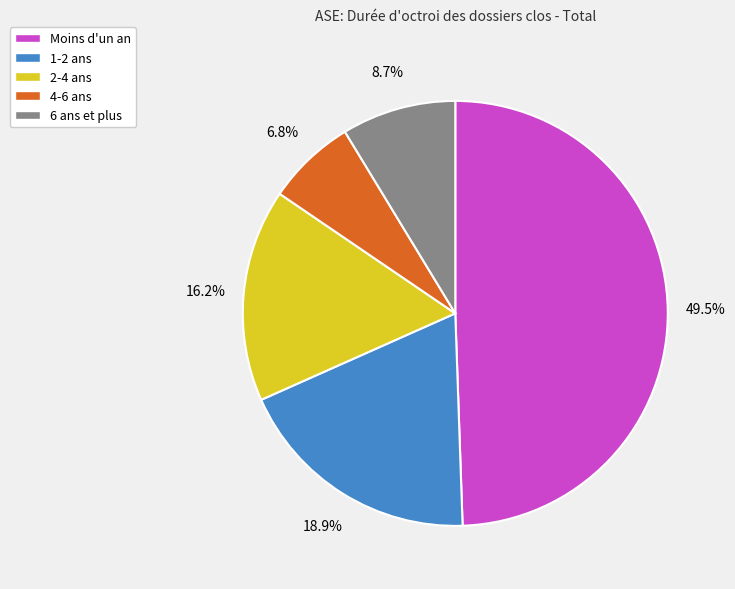

Does 2-4 ans account for over 50% of the chart?

No